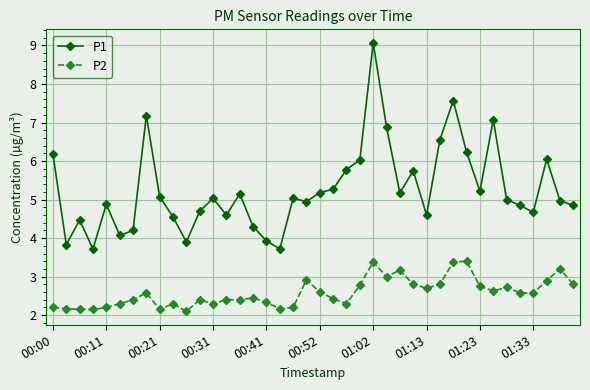

Which series has the largest total across all categories?

P1